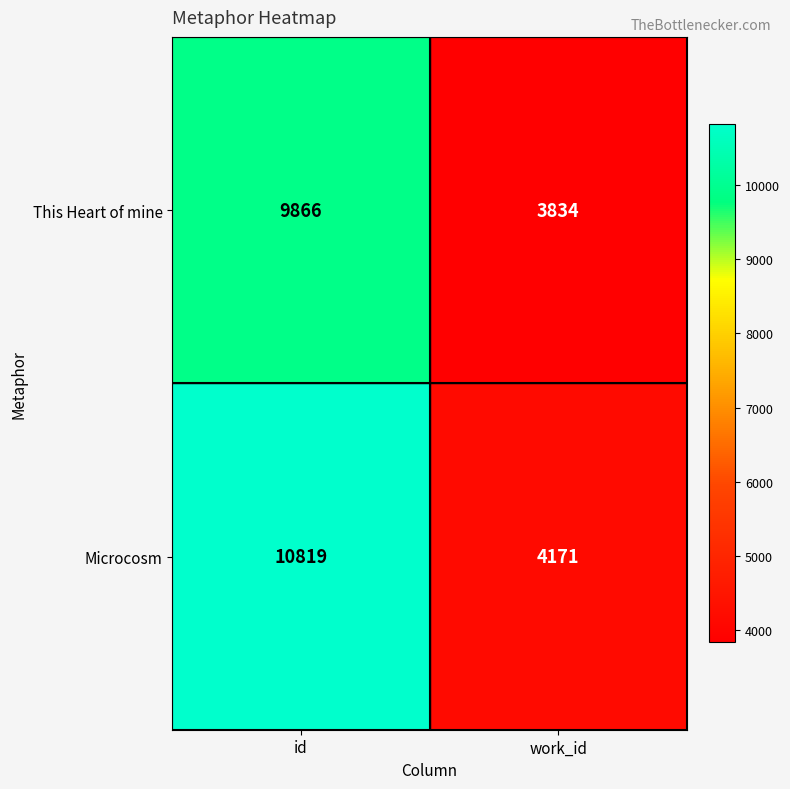

Read the Microcosm value at work_id.

4171